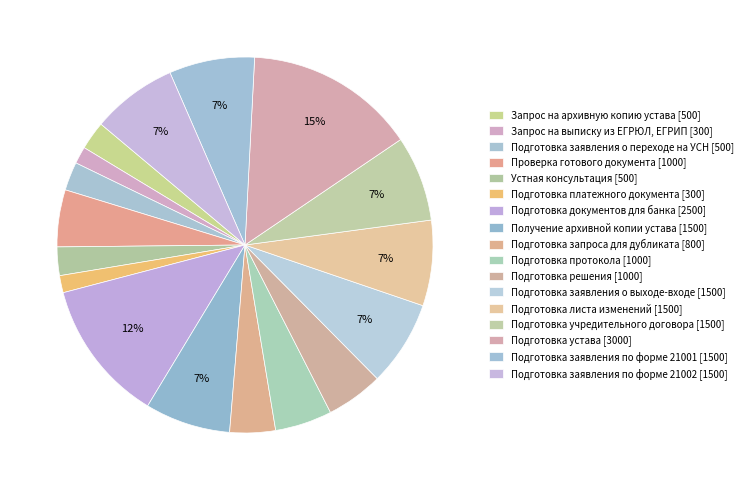

Count the number of slices in the pie.

17